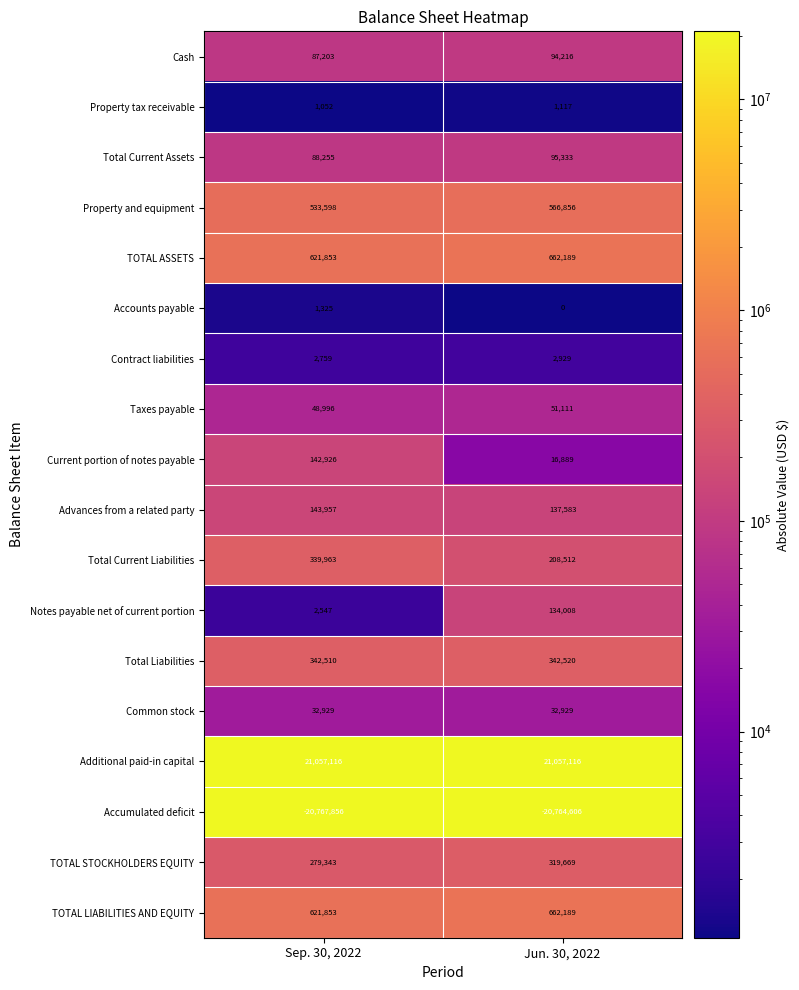

What value does the TOTAL ASSETS series have at Sep. 30, 2022, to the nearest 50?

621850